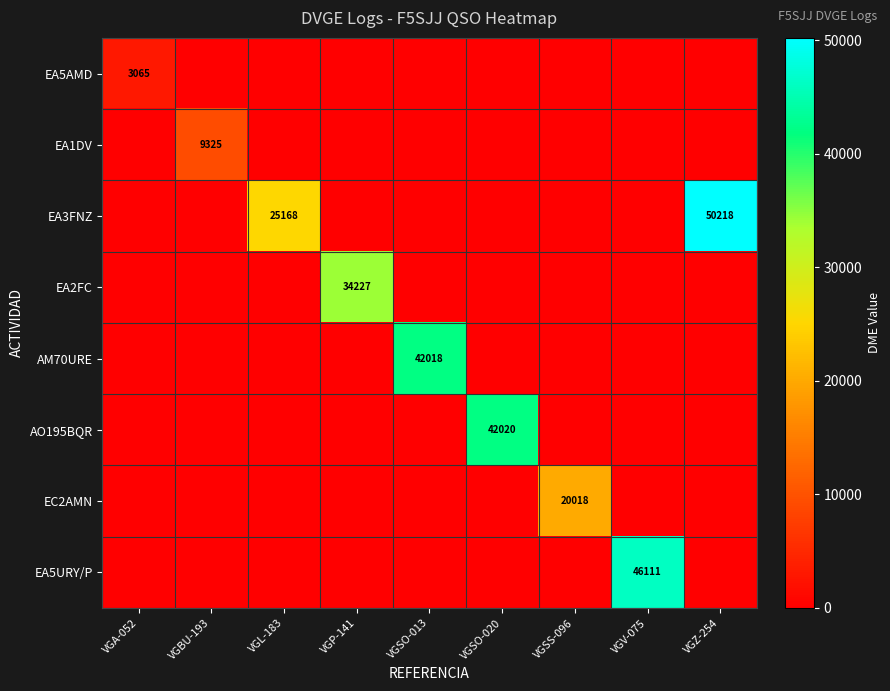

What is the sum of all AM70URE values?

42018